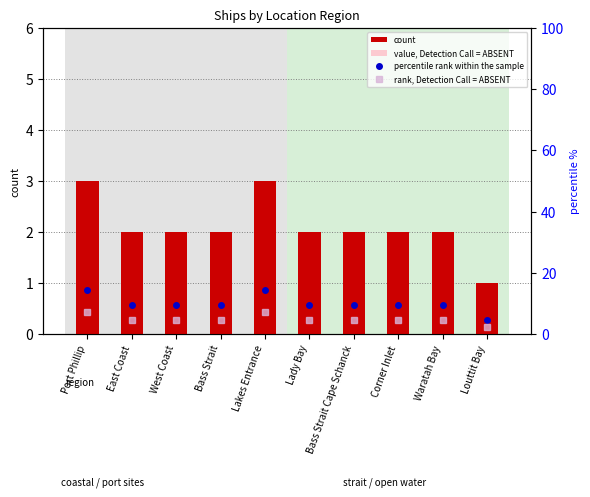

What is the value of the value, Detection Call = ABSENT bar at the 1st from the left?

1.2